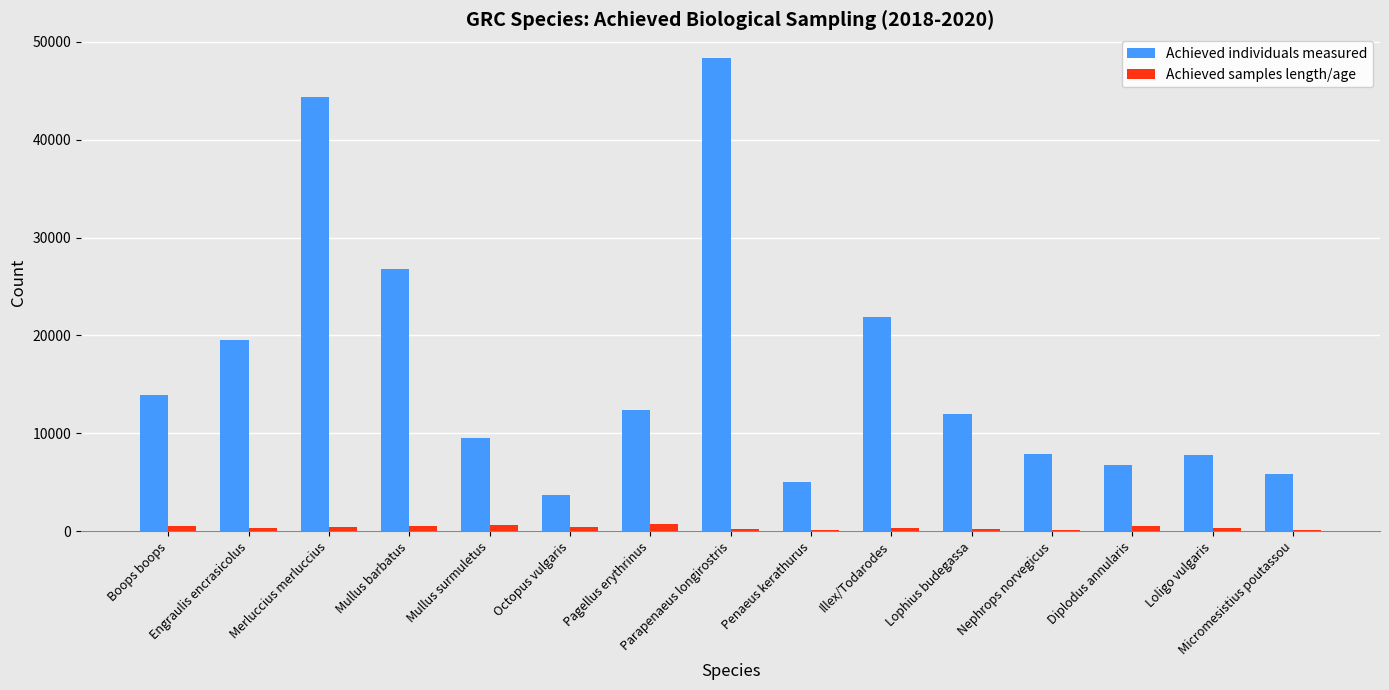

Is the value of Achieved samples length/age at Mullus barbatus greater than the value of Achieved individuals measured at Mullus barbatus?

No